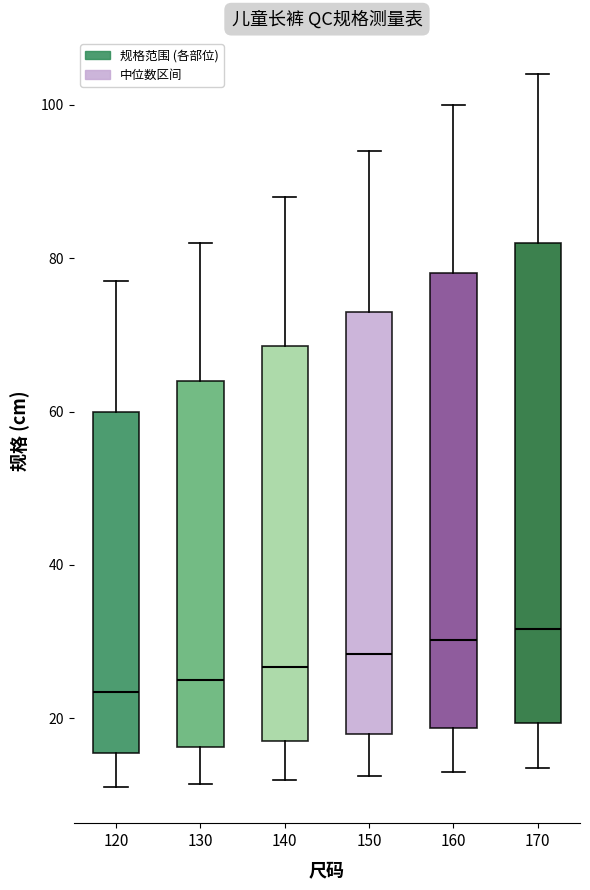

Which box is the tallest, from its lower edge to its upper edge?

170